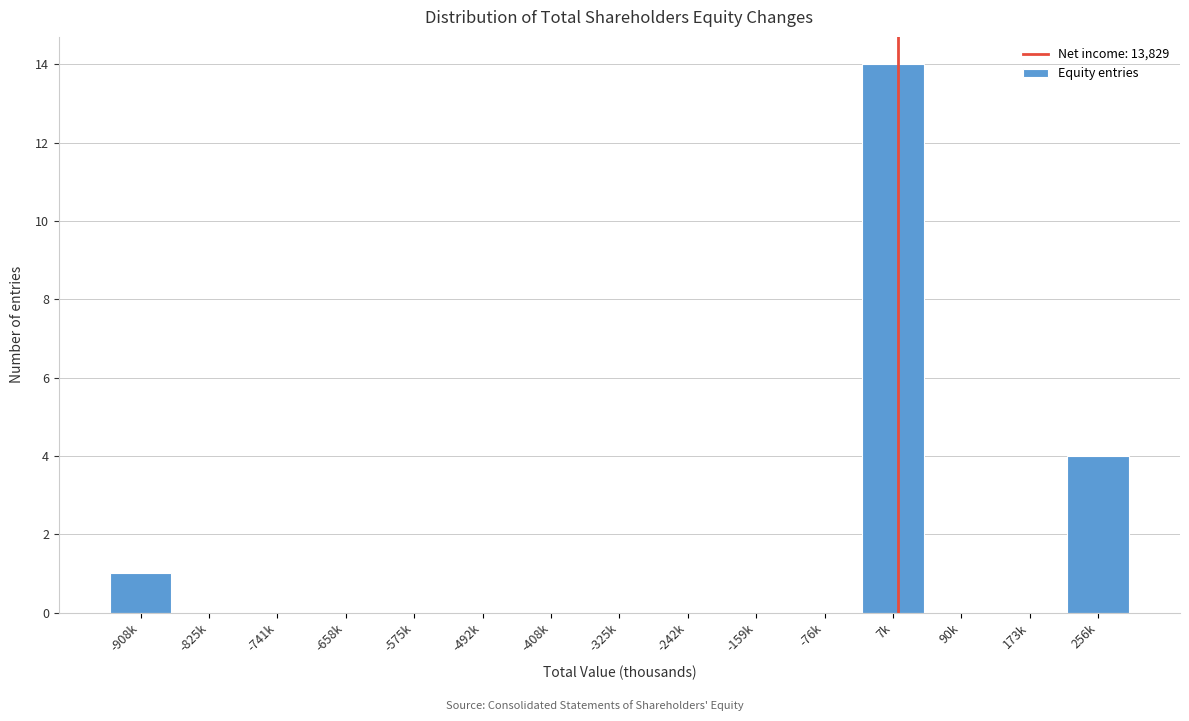

Reading right to left, what are all the values shown in this chart?

256k=4	173k=0	90k=0	7k=14	-76k=0	-159k=0	-242k=0	-325k=0	-408k=0	-492k=0	-575k=0	-658k=0	-741k=0	-825k=0	-908k=1